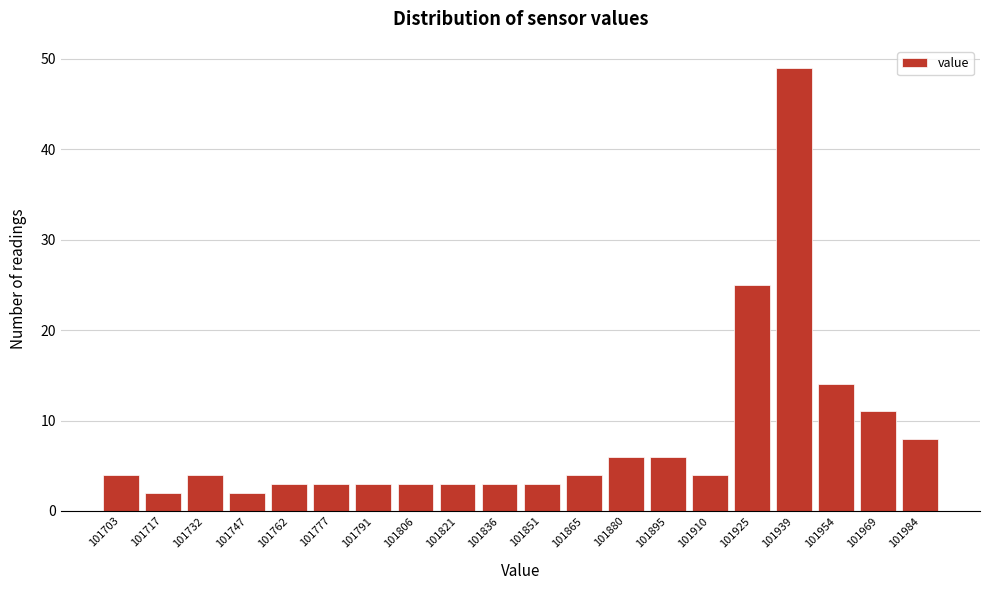

Reading left to right, transcribe all the data shown in this chart.

101703=4	101717=2	101732=4	101747=2	101762=3	101777=3	101791=3	101806=3	101821=3	101836=3	101851=3	101865=4	101880=6	101895=6	101910=4	101925=25	101939=49	101954=14	101969=11	101984=8